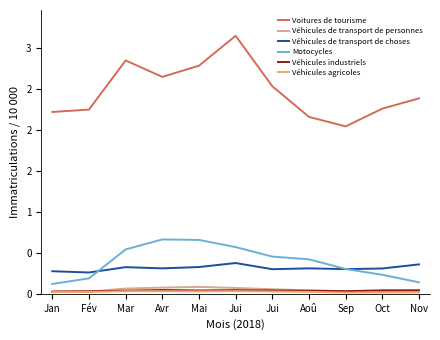

What is the total value across all series at Jui?

4.2